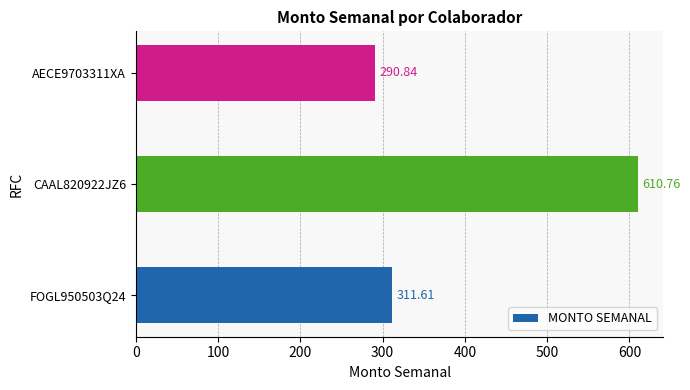

Rank the categories by value from highest to lowest.

CAAL820922JZ6, FOGL950503Q24, AECE9703311XA